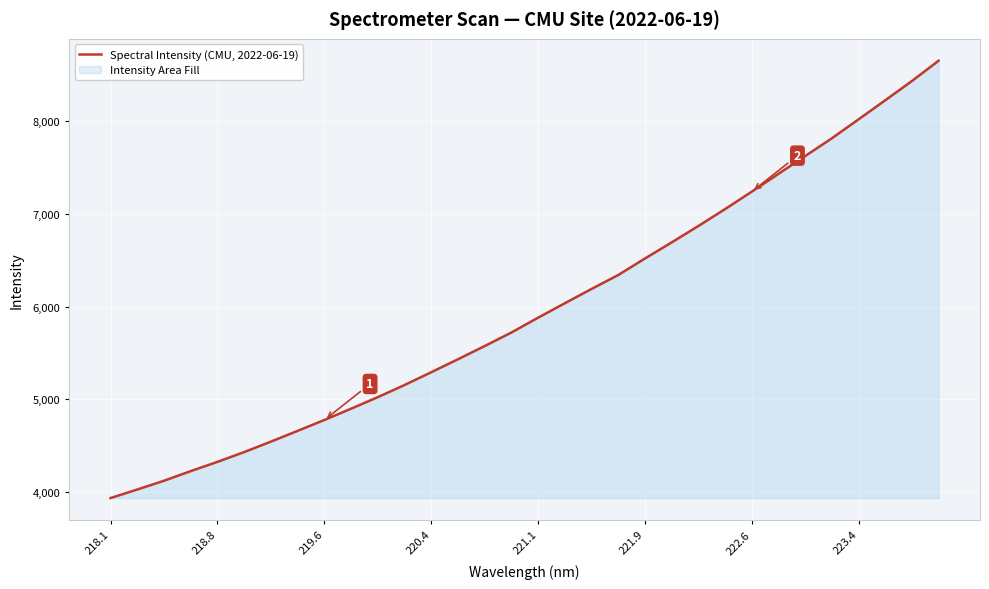

True or false: the data shows 6129.0 at 218.8.

False